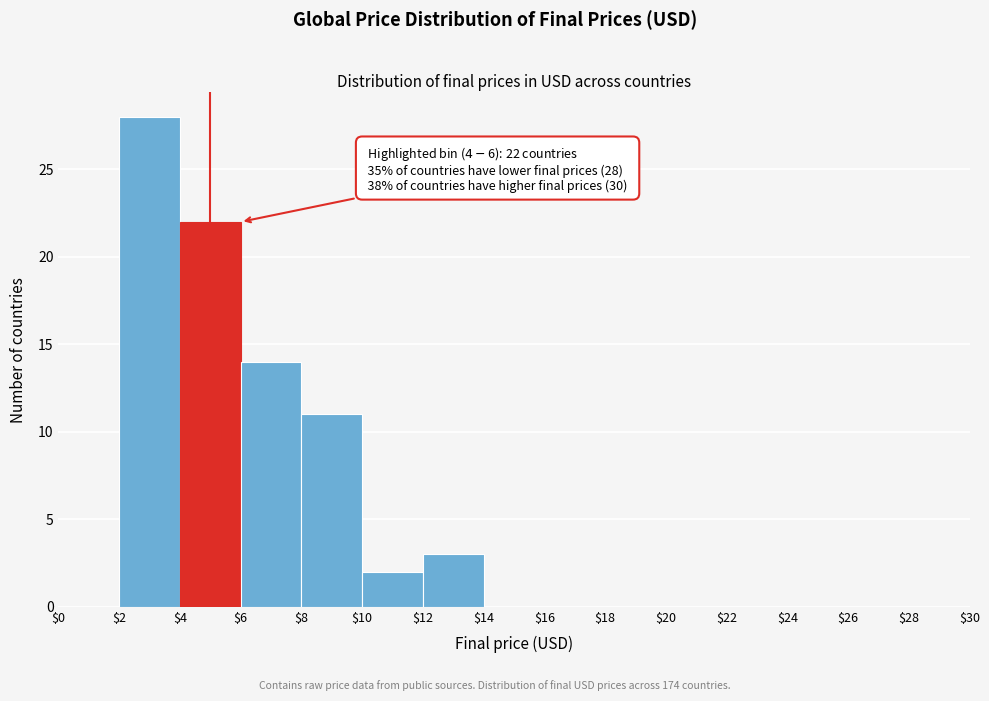

Over which range of the x-axis is the bar tallest?

$2 to $4